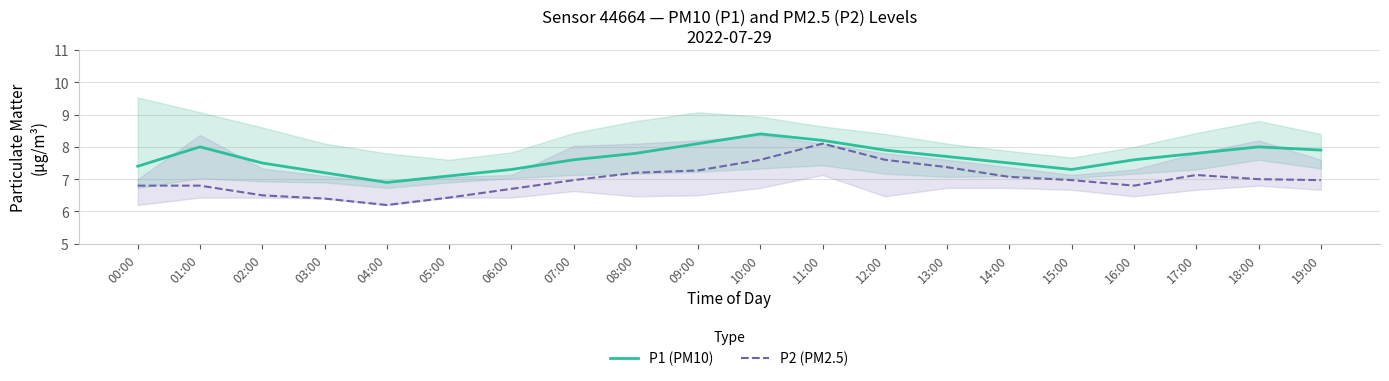

Reading left to right, list all the values displayed in this chart.

P1 (PM10): 00:00=7.4	01:00=8.0	02:00=7.5	03:00=7.2	04:00=6.9	05:00=7.1	06:00=7.3	07:00=7.6	08:00=7.8	09:00=8.1	10:00=8.4	11:00=8.2	12:00=7.9	13:00=7.7	14:00=7.5	15:00=7.3	16:00=7.6	17:00=7.8	18:00=8.0	19:00=7.9
P2 (PM2.5): 00:00=6.8	01:00=6.8	02:00=6.5	03:00=6.4	04:00=6.2	05:00=6.4	06:00=6.7	07:00=7.0	08:00=7.2	09:00=7.3	10:00=7.6	11:00=8.1	12:00=7.6	13:00=7.4	14:00=7.1	15:00=7.0	16:00=6.8	17:00=7.1	18:00=7.0	19:00=7.0